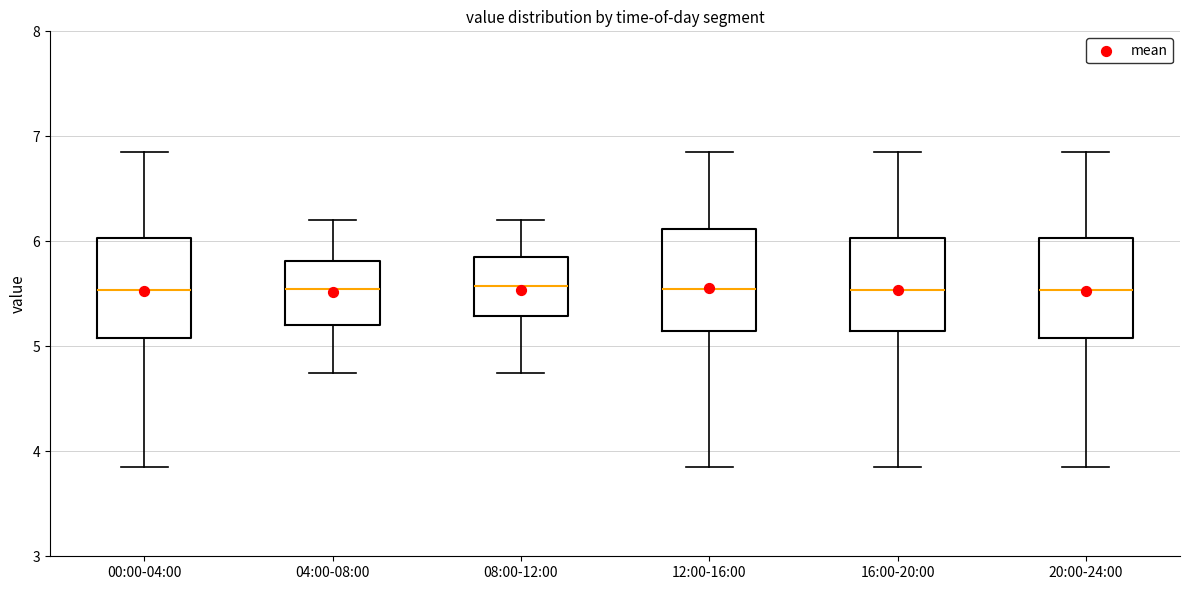

Where is the lower edge of the box for 08:00-12:00 on the y-axis? The values are not printed on the chart, so give them approximately, as read against the axis.

5.3